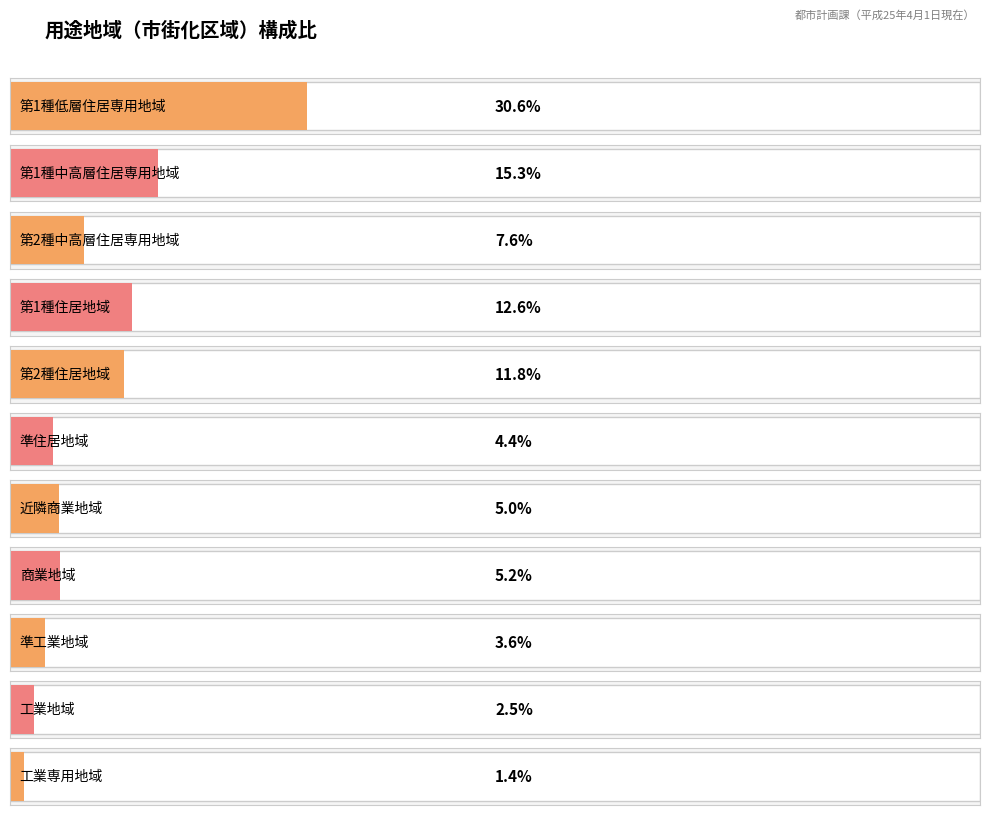

What is the smallest value displayed?

1.4